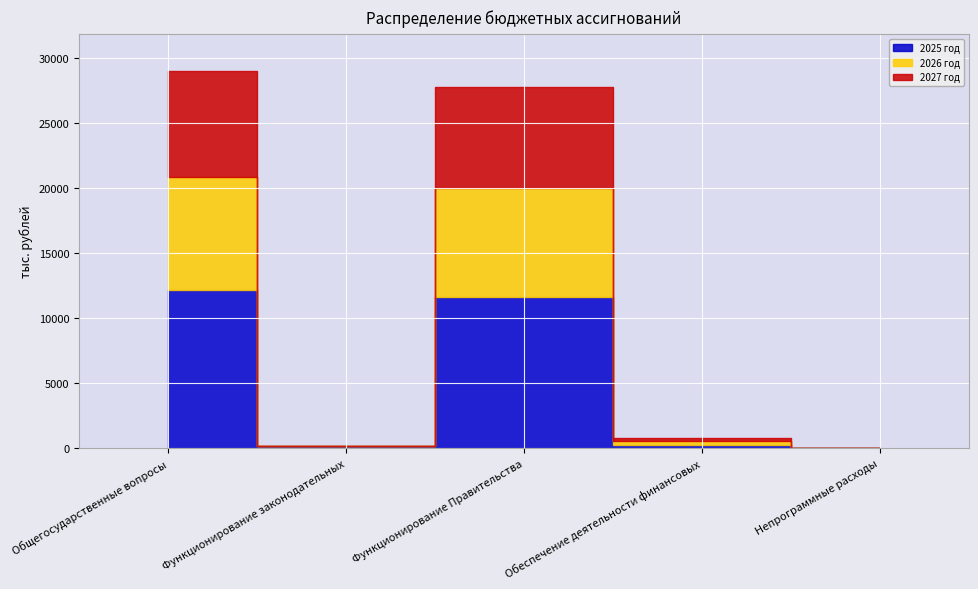

Which series has the largest range (max minus min)?

2025 год